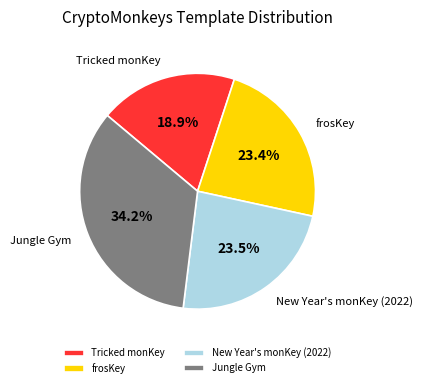

Is the sum of New Year's monKey (2022) and Jungle Gym greater than half?

Yes